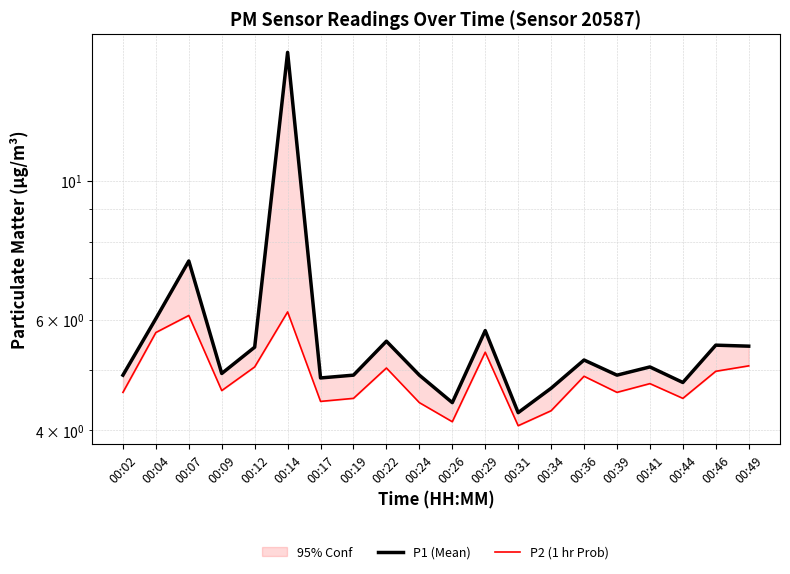

What is the average value of the P2 (1 hr Prob) series?

4.9